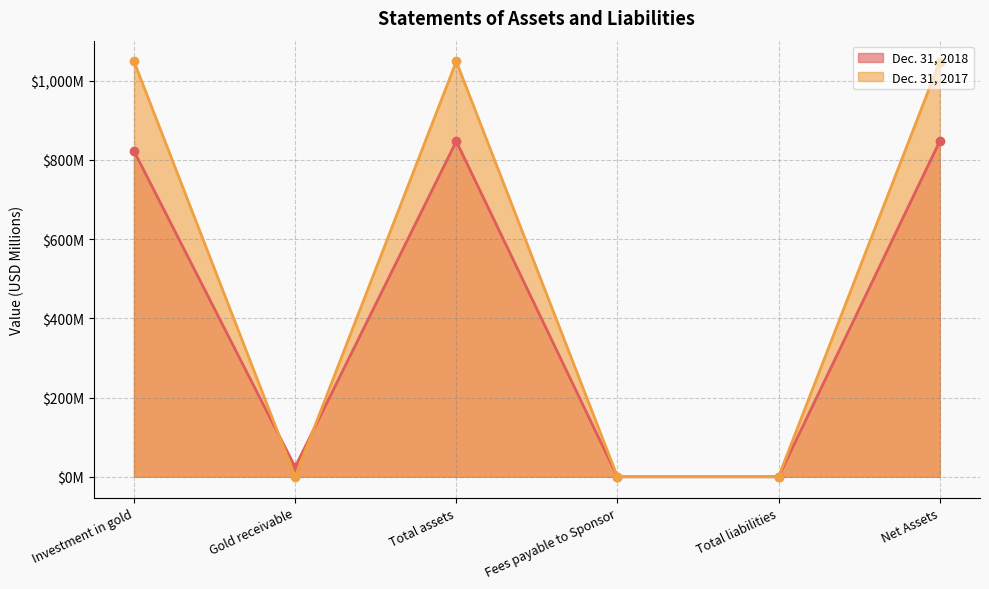

At which category does Dec. 31, 2017 reach its first local peak?

Total assets